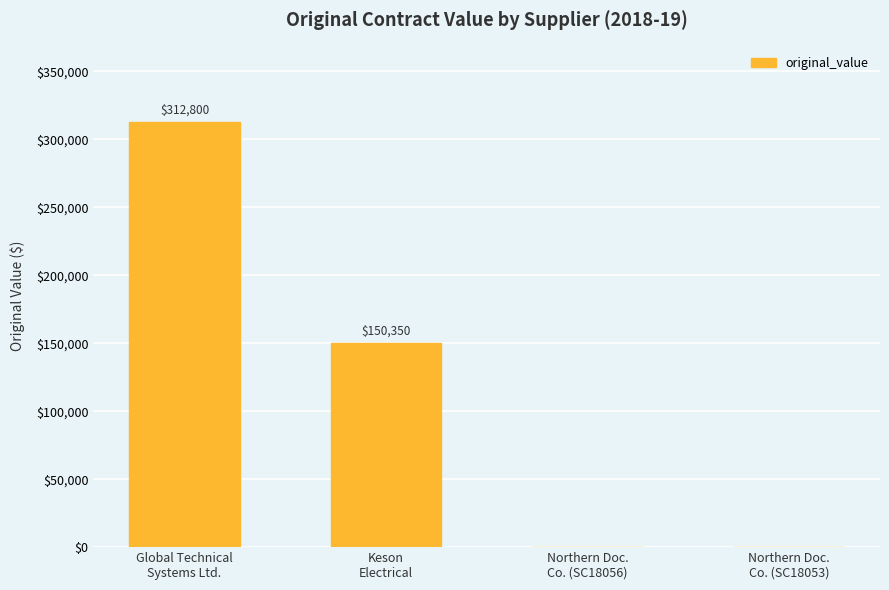

What is the sum of all values?

463150